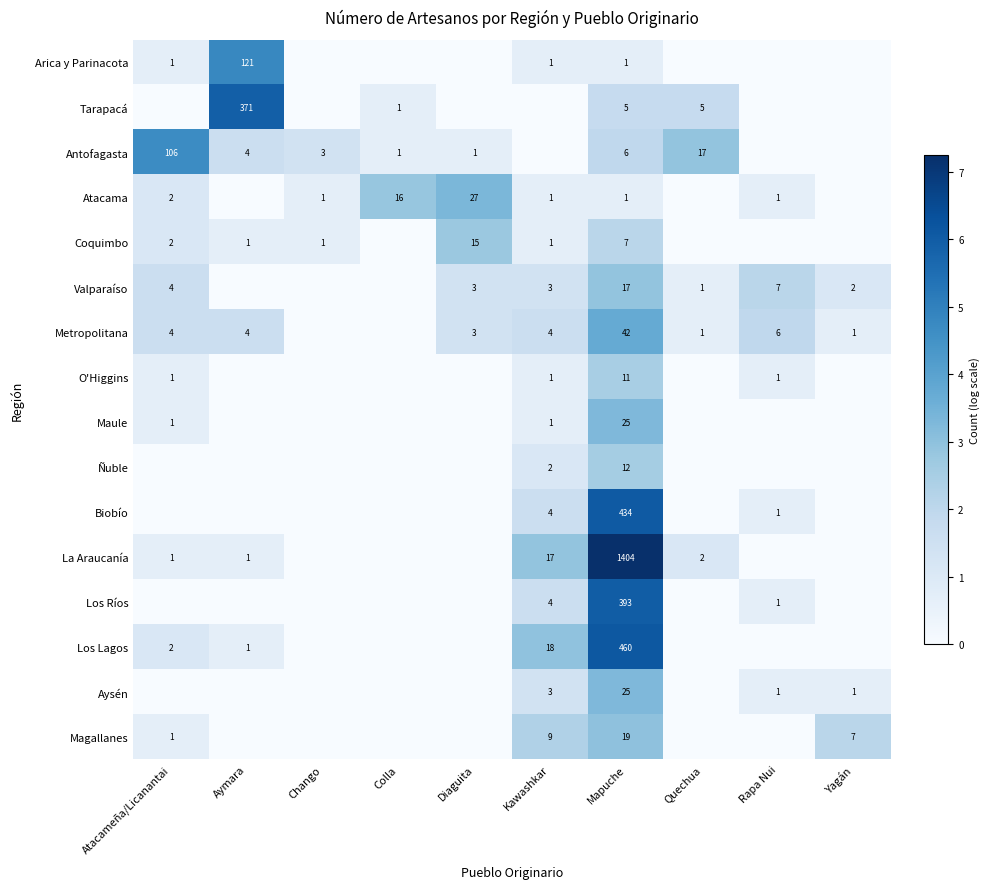

The value of Metropolitana at Diaguita is 3. True or false?

True